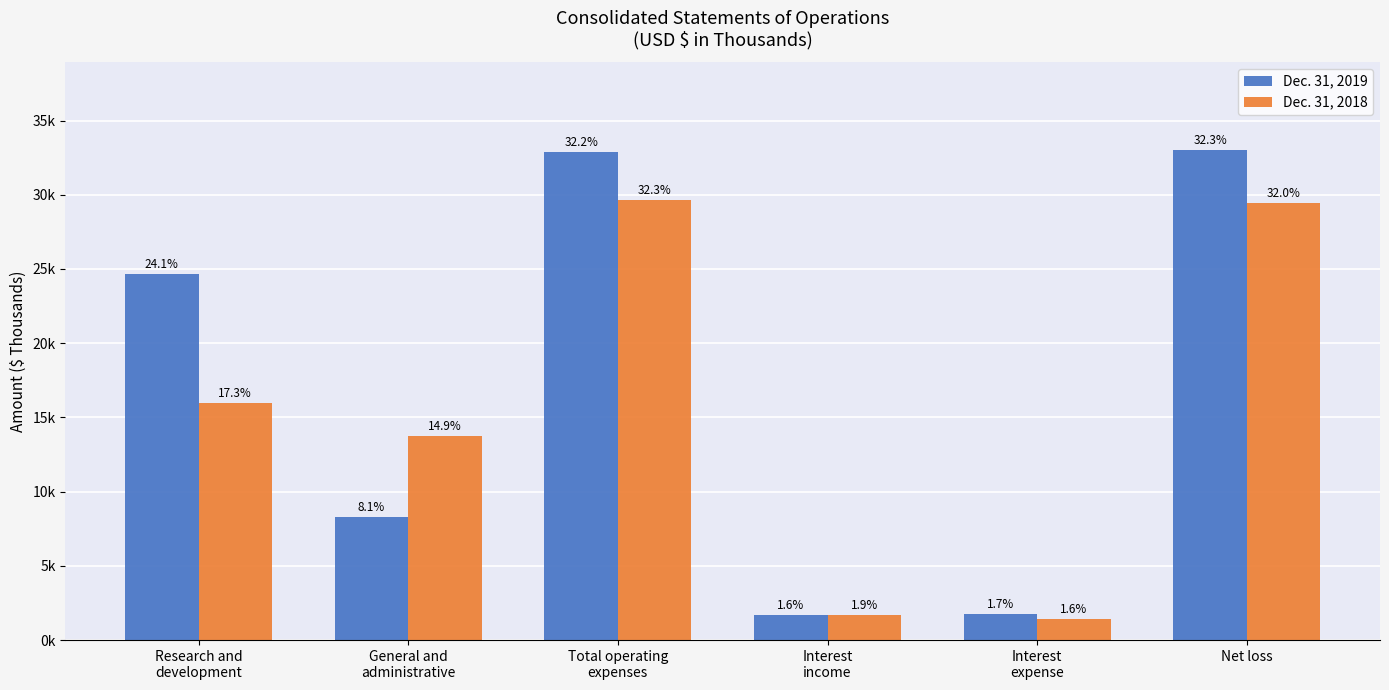

Reading left to right, what are all the values shown in this chart?

Dec. 31, 2019: Research and
development=24632	General and
administrative=8273	Total operating
expenses=32905	Interest
income=1660	Interest
expense=1767	Net loss=32996
Dec. 31, 2018: Research and
development=15948	General and
administrative=13719	Total operating
expenses=29667	Interest
income=1712	Interest
expense=1432	Net loss=29443